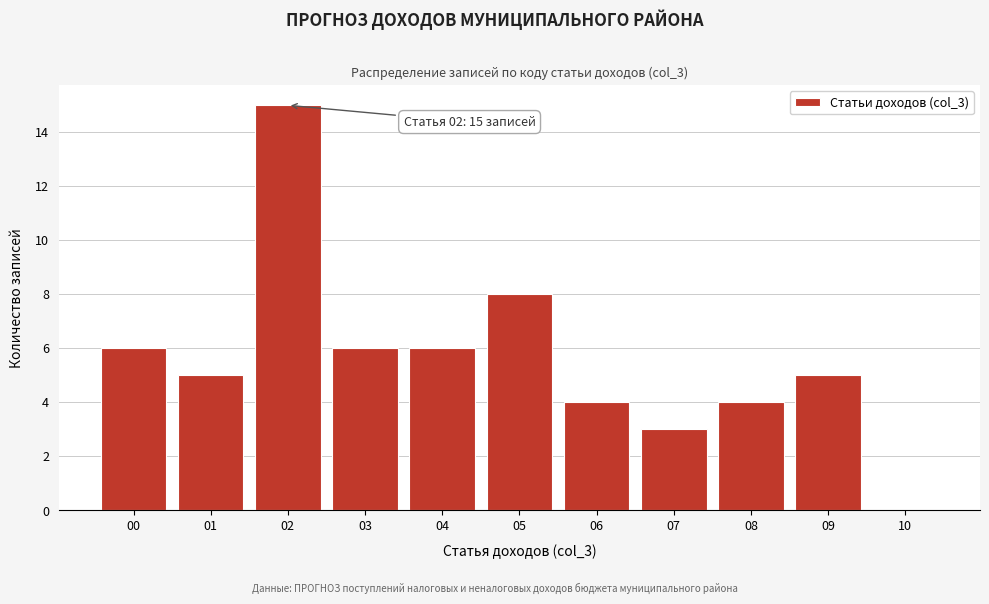

Reading left to right, what are all the values shown in this chart?

00=6	01=5	02=15	03=6	04=6	05=8	06=4	07=3	08=4	09=5	10=0